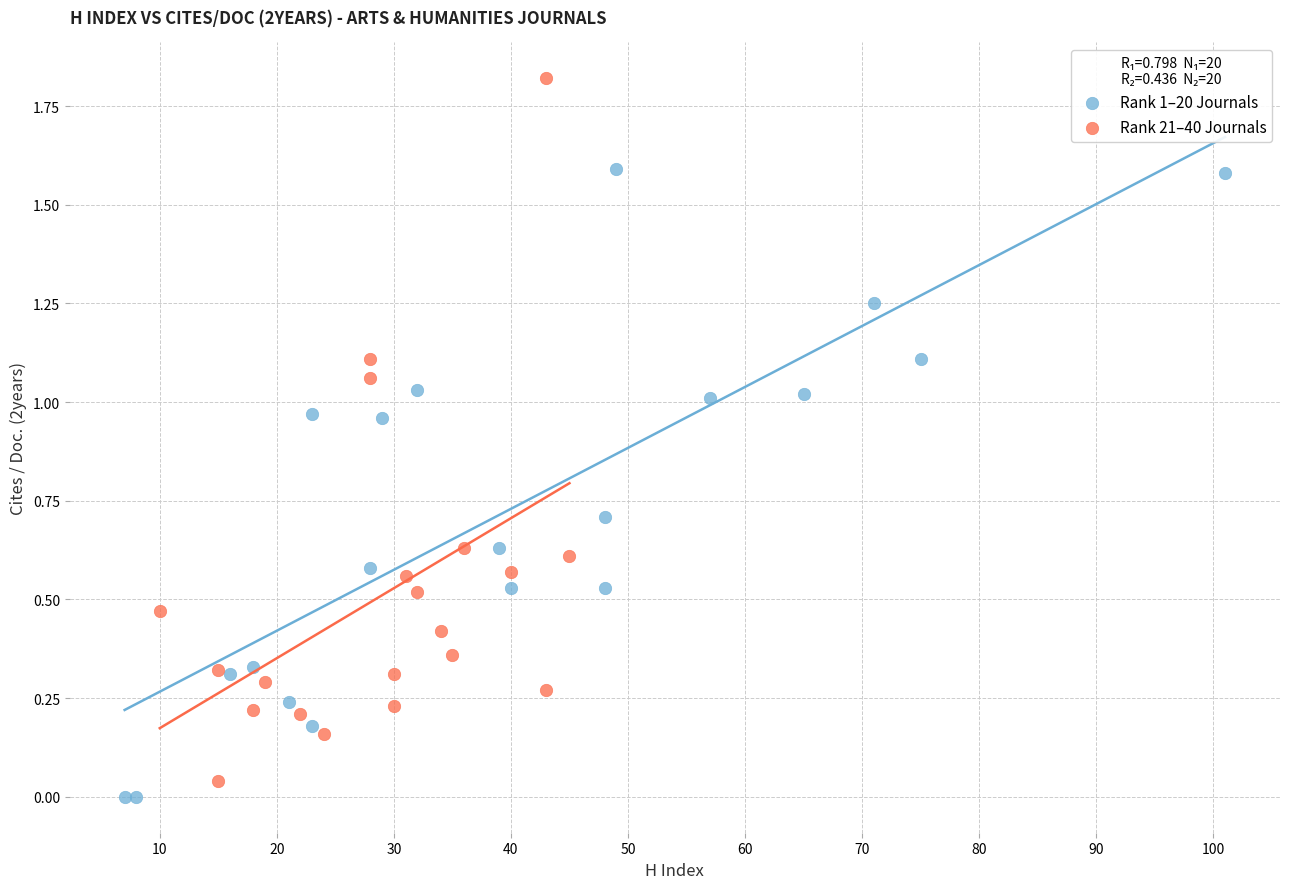

Which series has the widest spread of Y values?

Rank 21–40 Journals